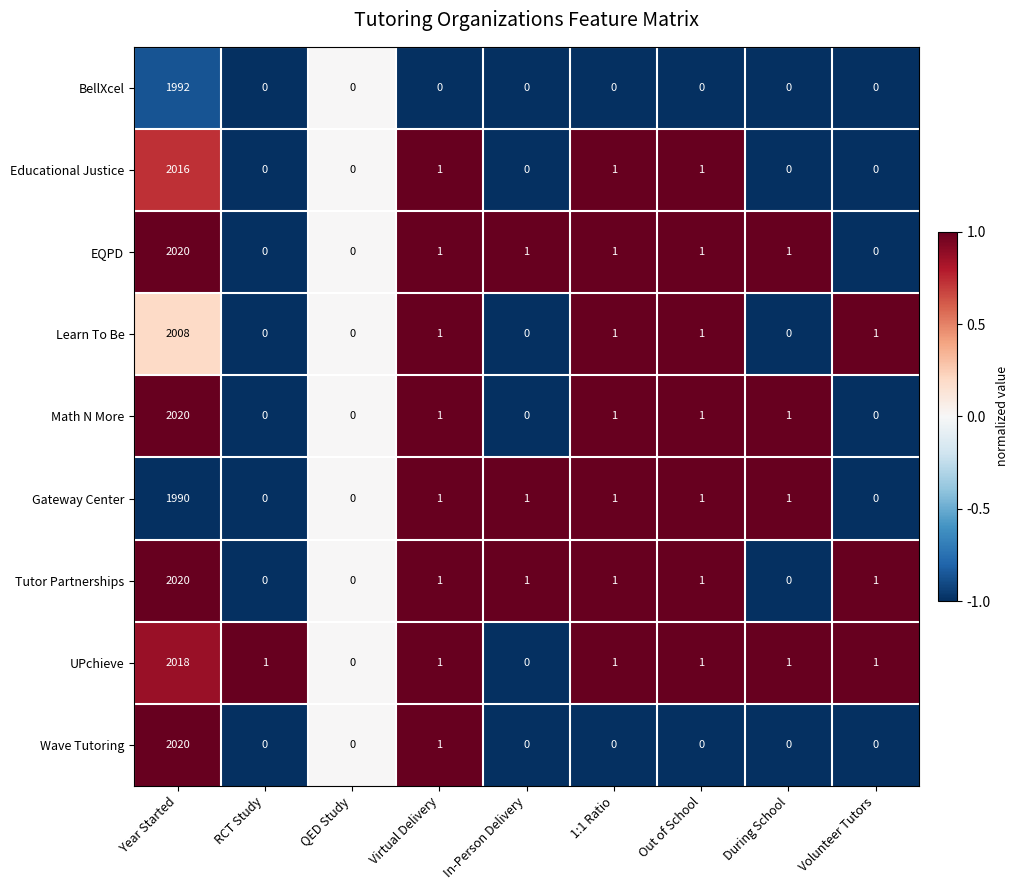

How many categories are shown in the chart?

9